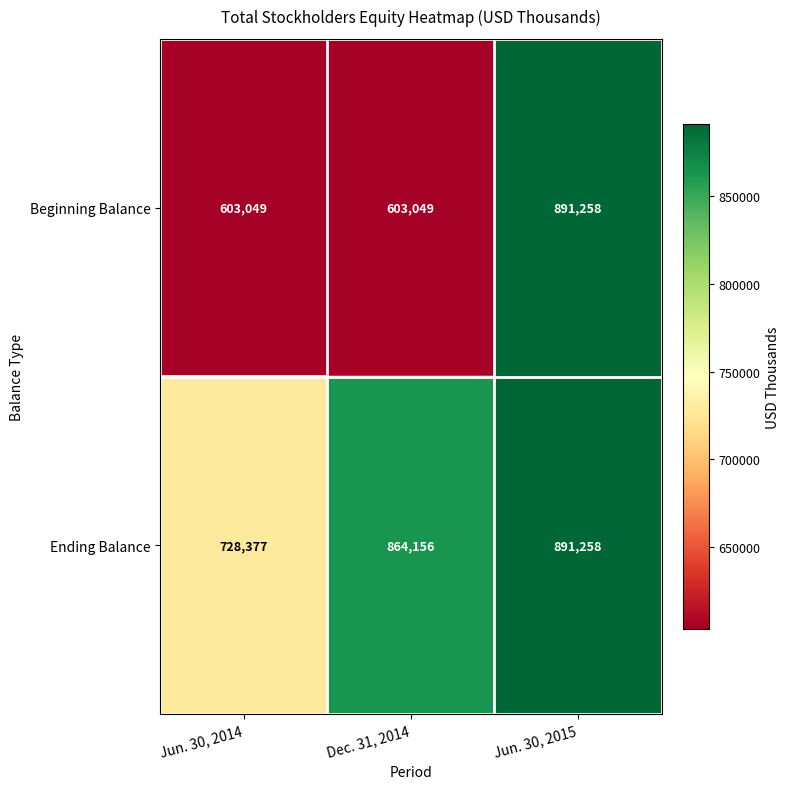

Rank the series at Jun. 30, 2014 from lowest to highest value.

Beginning Balance, Ending Balance